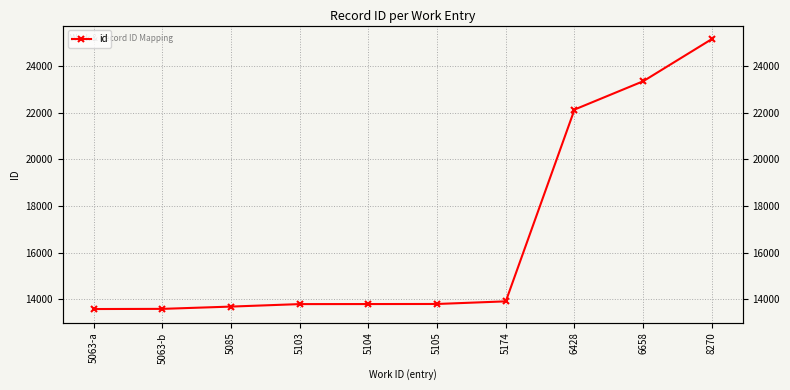

What position from the right is 6428?

3